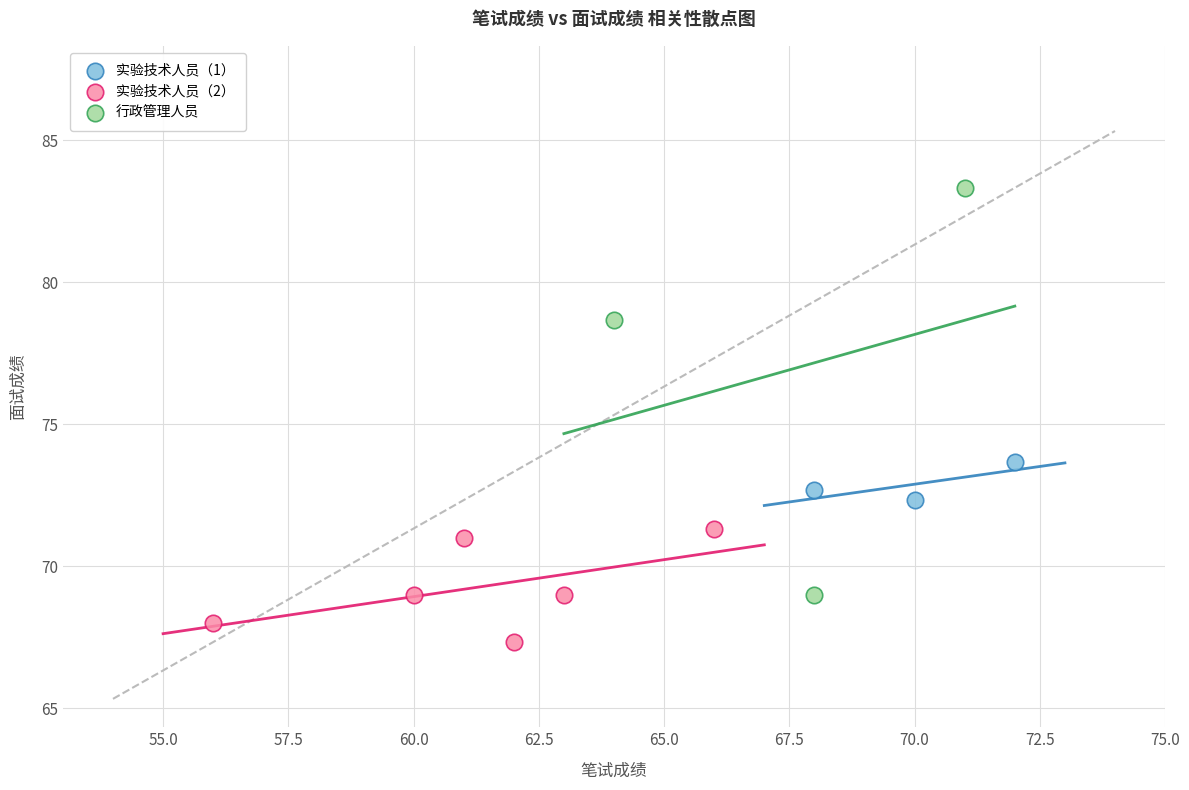

Which series contains the lowest Y value?

实验技术人员（2）